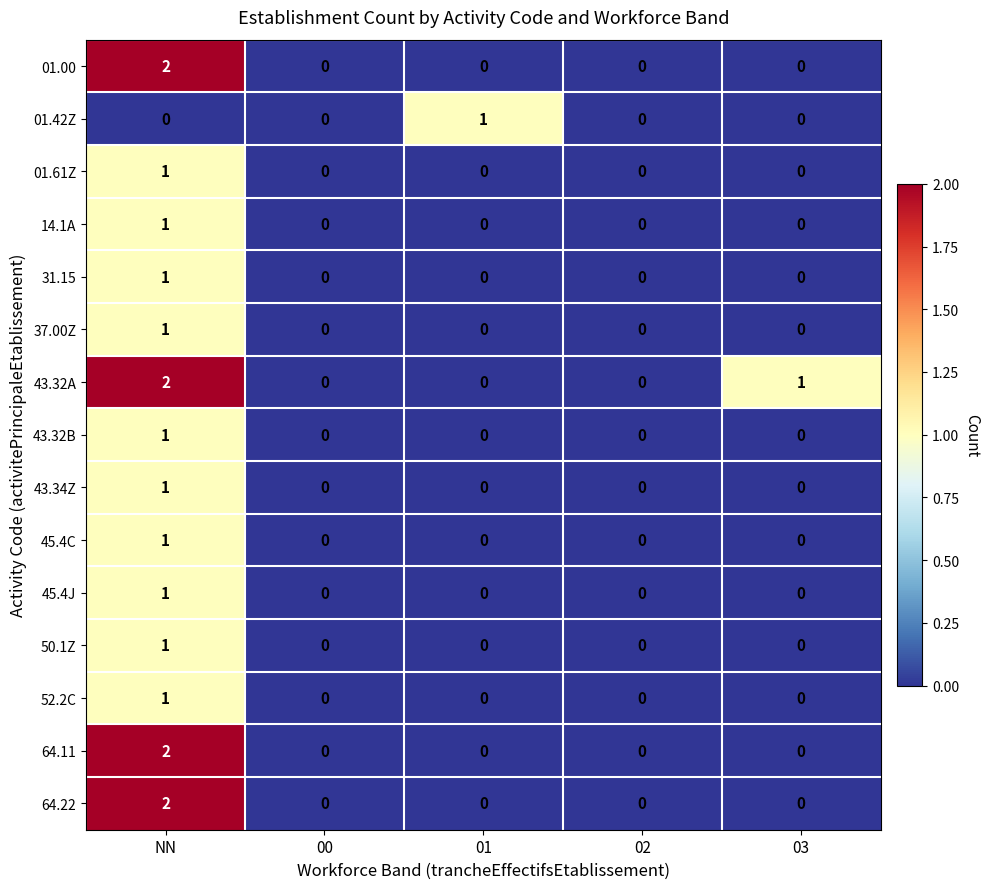

Is it true that 43.32B equals 0 at 03?

True